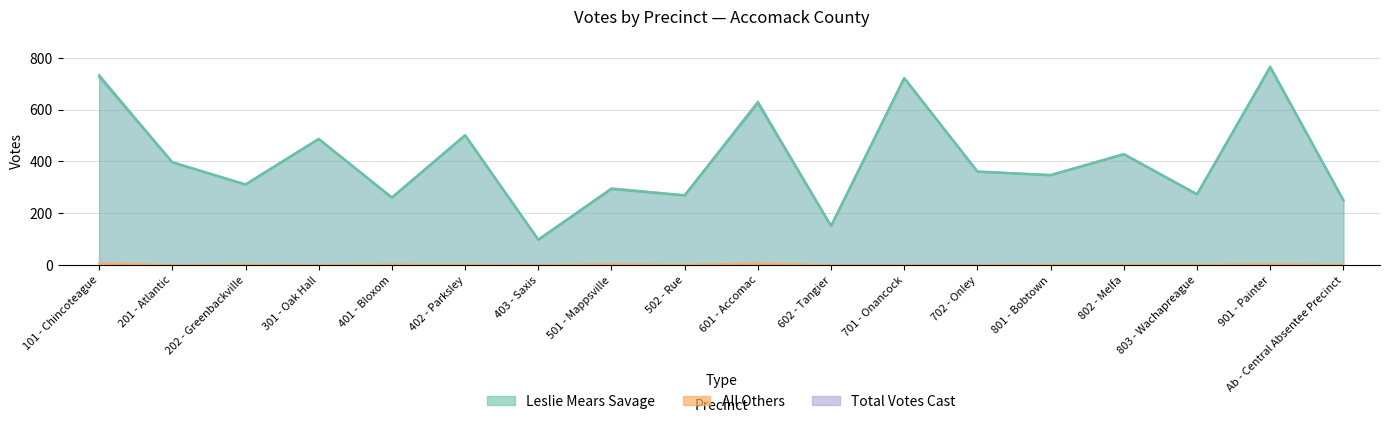

What is the label of the 16th point from the left?

803 - Wachapreague